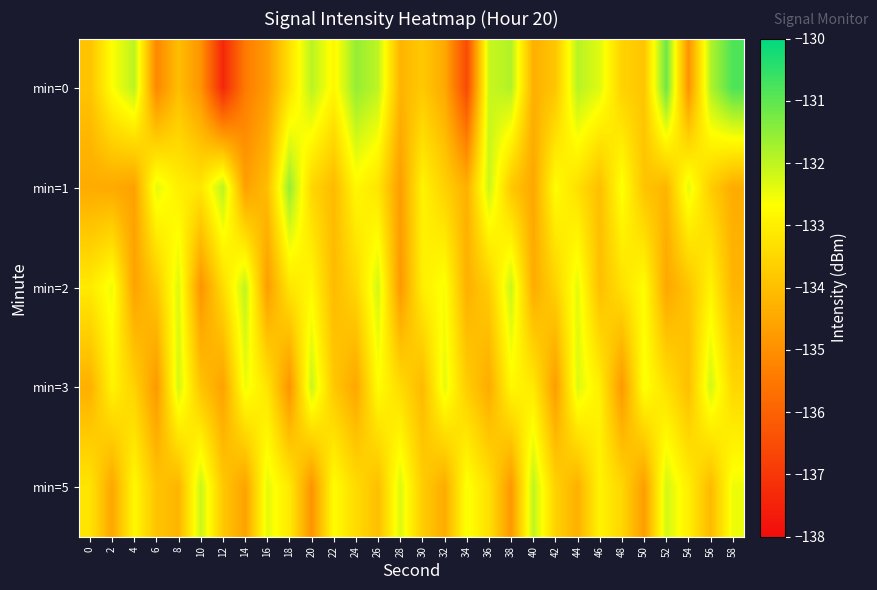

List the series in order of their peak value, lowest first.

min=3, min=2, min=5, min=1, min=0